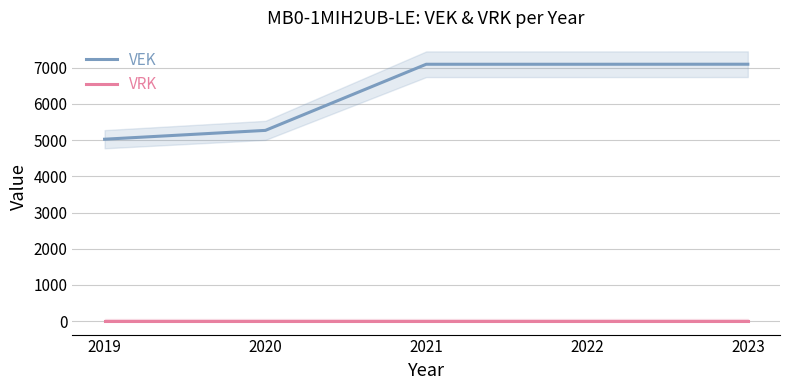

Rank the series by their maximum value, from highest to lowest.

VEK, VRK